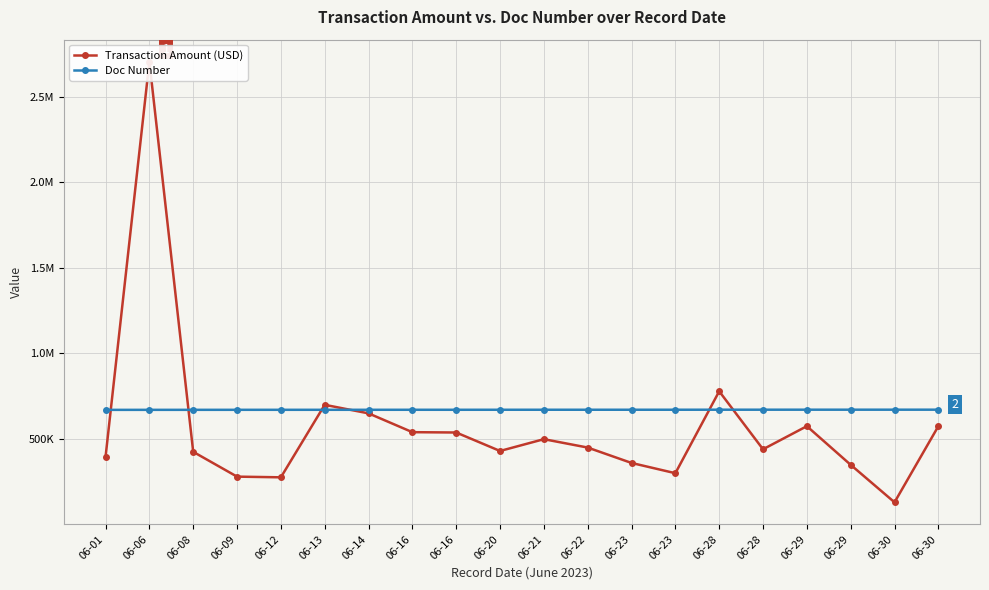

Where is Doc Number nearest to the value 670890?

06-16